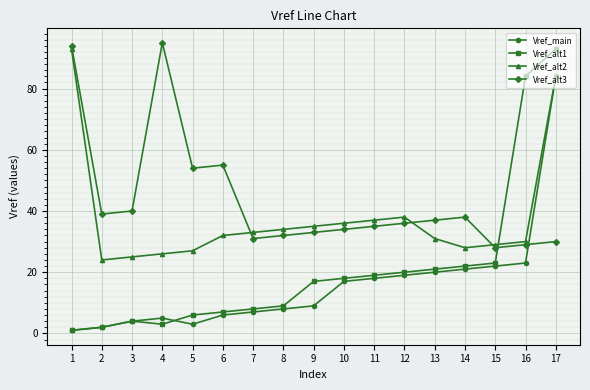

Which series has the largest range (max minus min)?

Vref_alt1